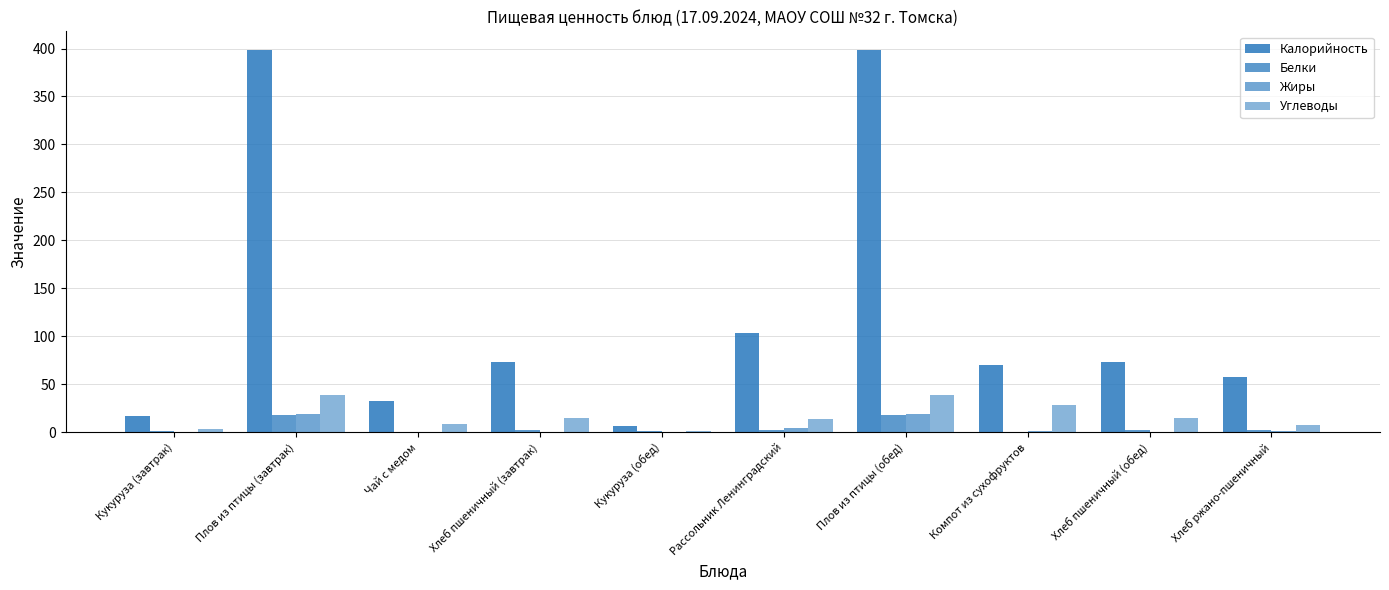

Which has a higher value, Кукуруза (завтрак) or Хлеб пшеничный (завтрак)?

Хлеб пшеничный (завтрак)